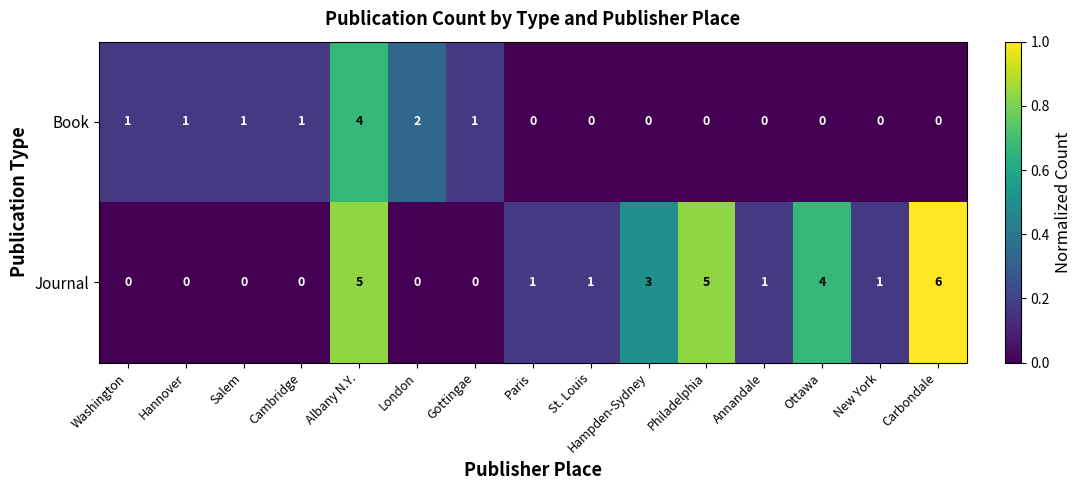

Which series has the largest total across all categories?

Journal